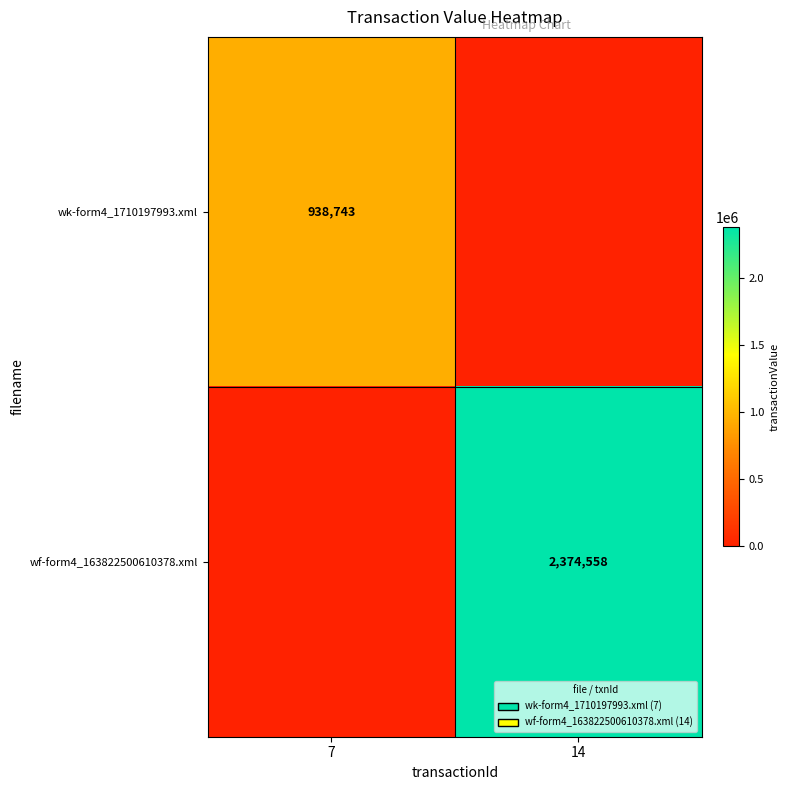

Is the value of wf-form4_163822500610378.xml at 14 greater than the value of wk-form4_1710197993.xml at 7?

Yes